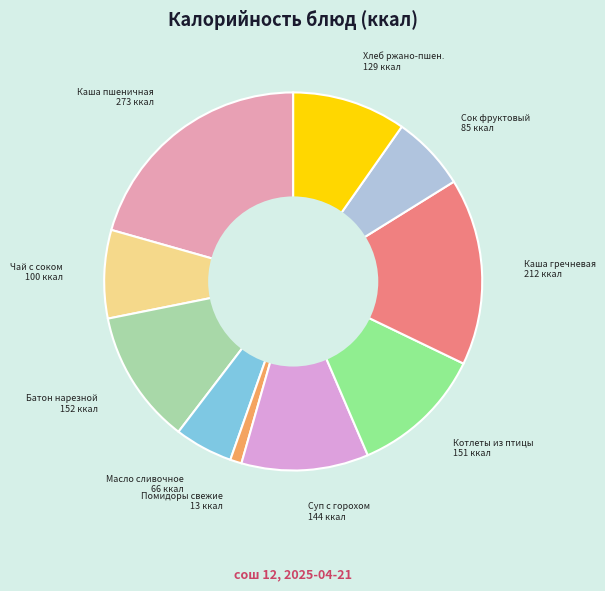

Which category has the smallest portion of the pie?

Помидоры свежие